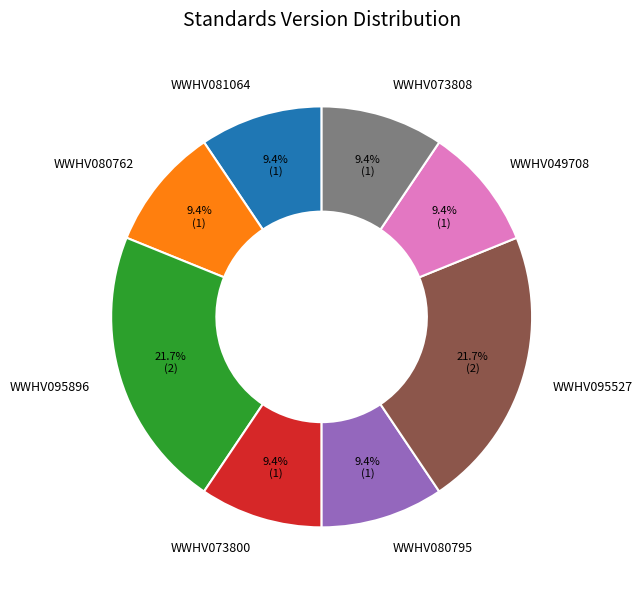

How many slices are in this pie chart?

8